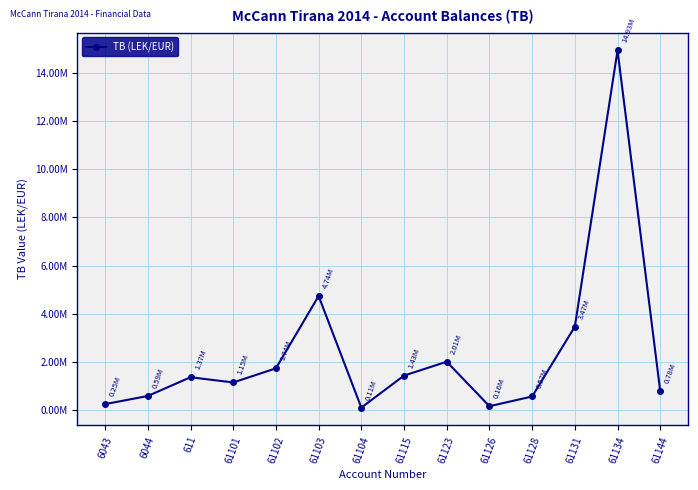

What is the ratio of the value at 61103 to the value at 61102?

2.7